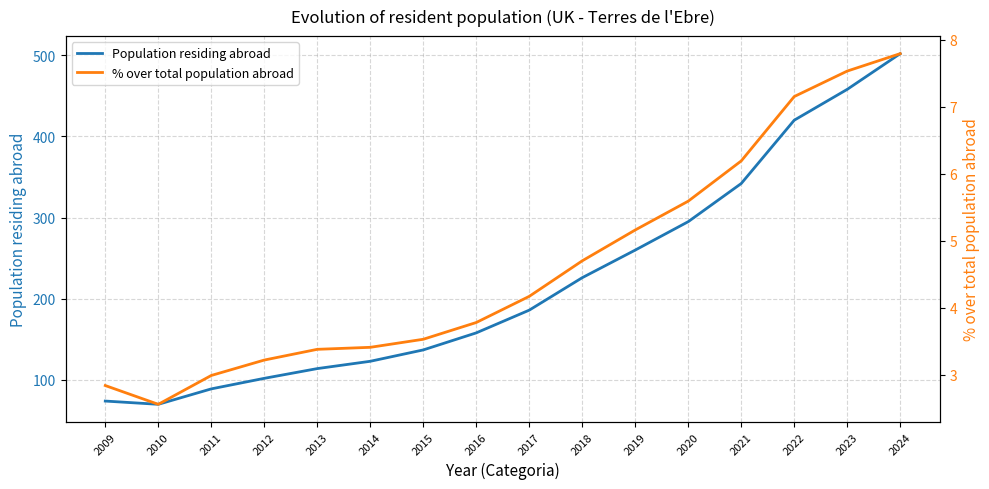

True or false: % over total population abroad has a value of 1.1 at 2014.

False